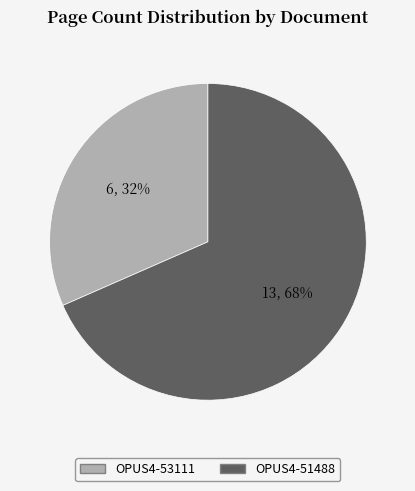

Between OPUS4-51488 and OPUS4-53111, which is larger?

OPUS4-51488